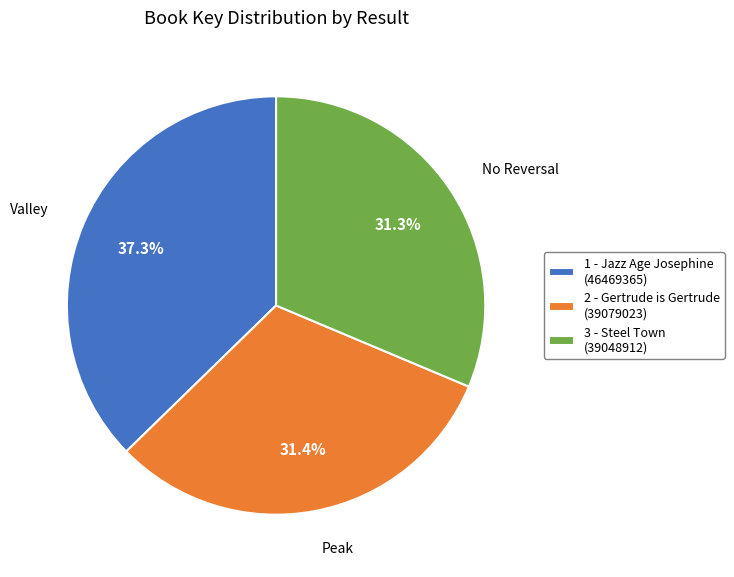

Is it true that 3 - Steel Town is 46% of the pie?

False